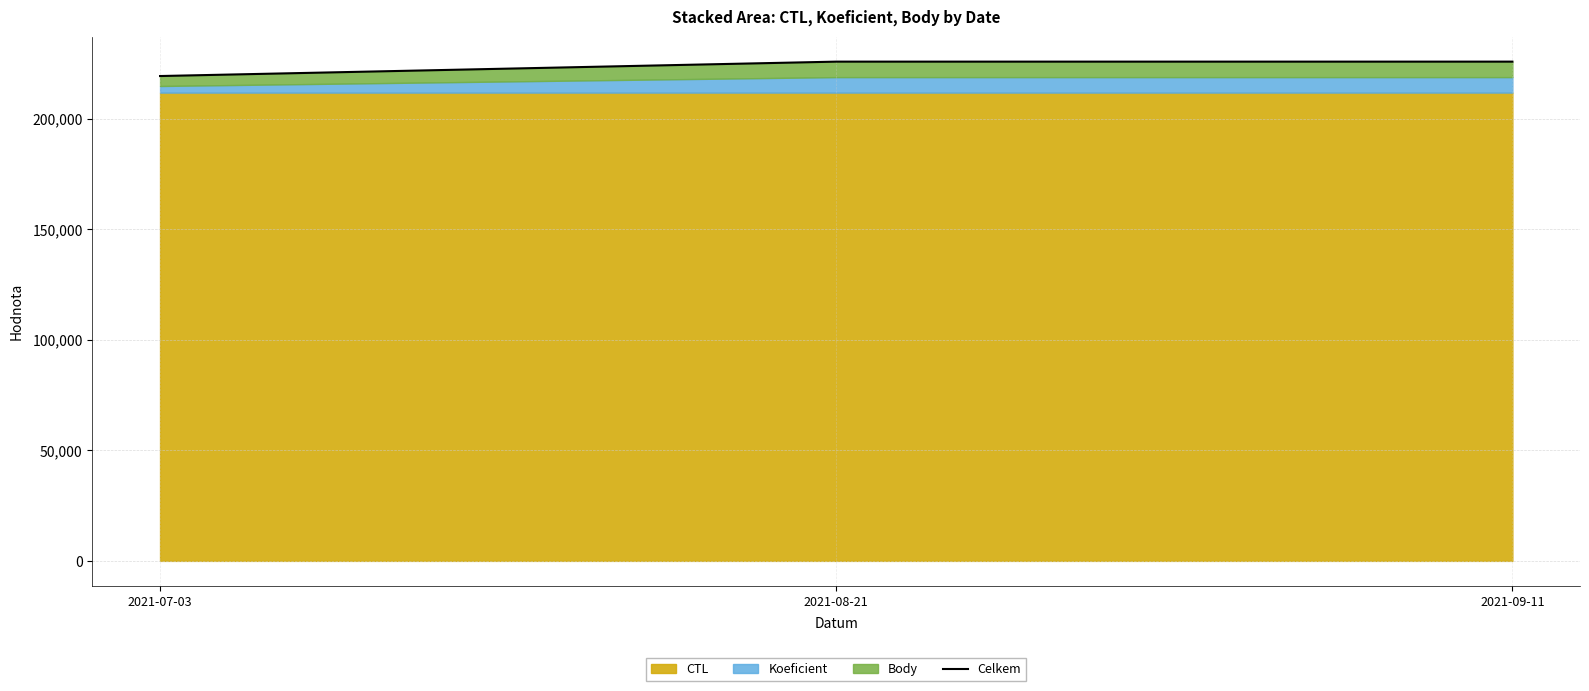

What is the value of the 1st point from the left?

219204